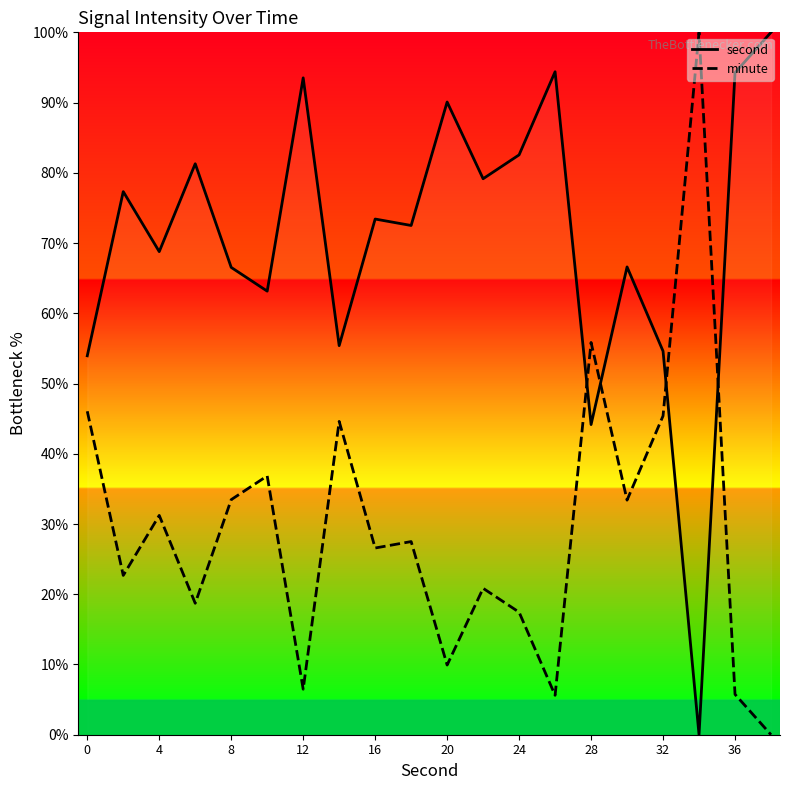

List the series in order of their overall mean, highest first.

second, minute